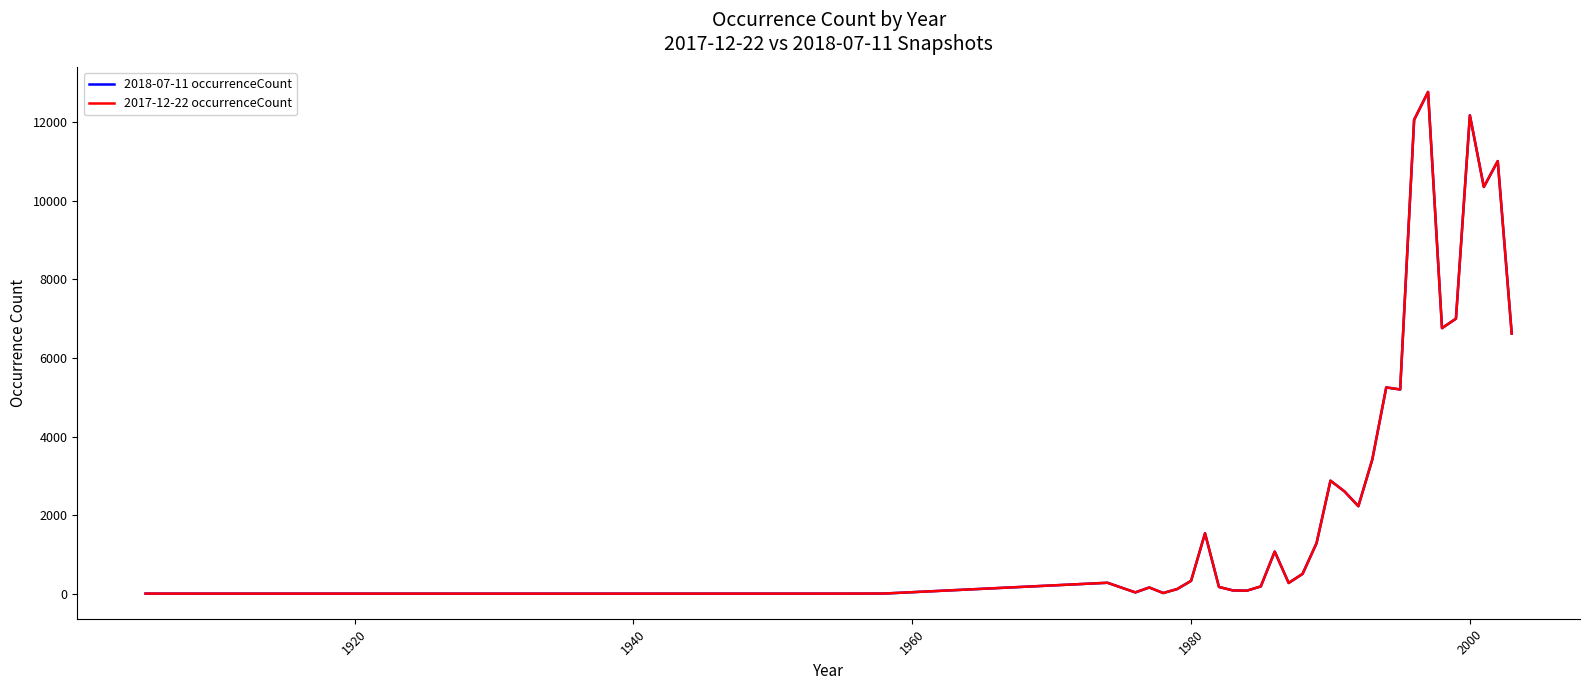

What is the total value across all series at 1940?

4